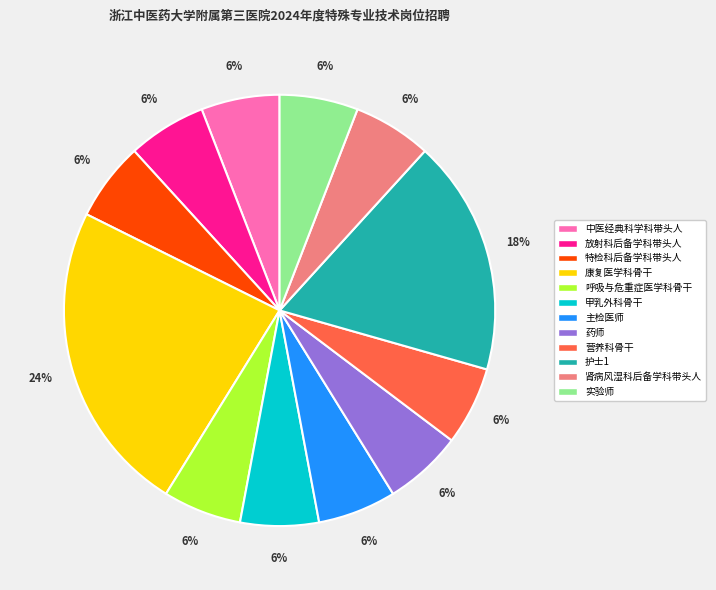

To the nearest percent, what is the difference between the 康复医学科骨干 and 中医经典科学科带头人 slice percentages?

18%